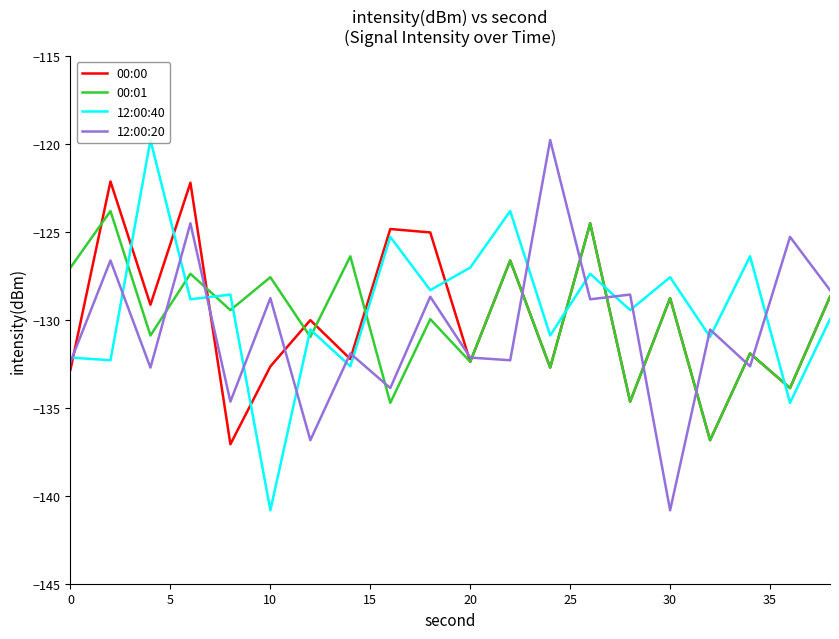

What is the lowest value of the 00:01 series?

-136.8